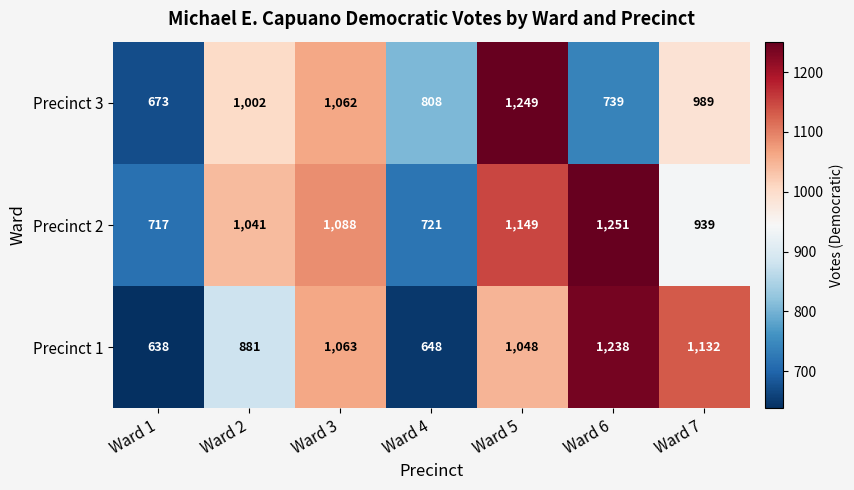

Rank the series by their average value, from lowest to highest.

Precinct 3, Precinct 1, Precinct 2